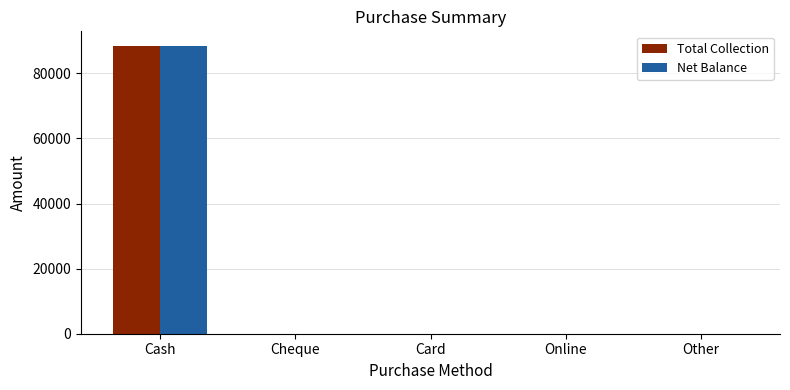

True or false: Net Balance has a value of 60992 at Online.

False